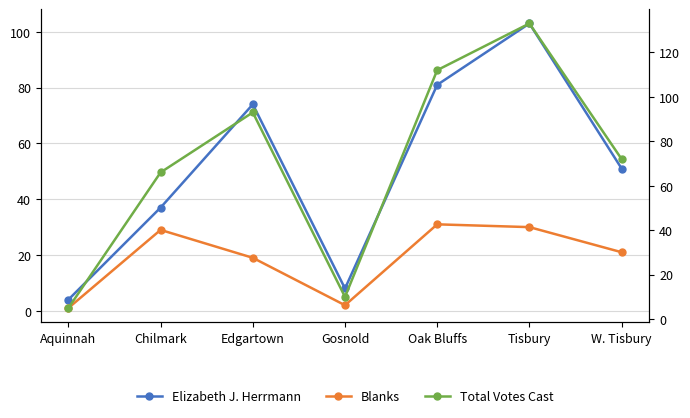

Between Chilmark and Edgartown, which series saw the biggest shift?

Elizabeth J. Herrmann